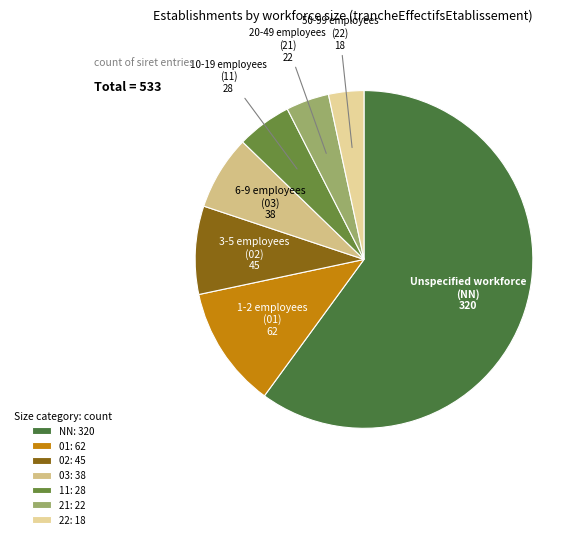

Is there a majority slice in this chart?

Yes